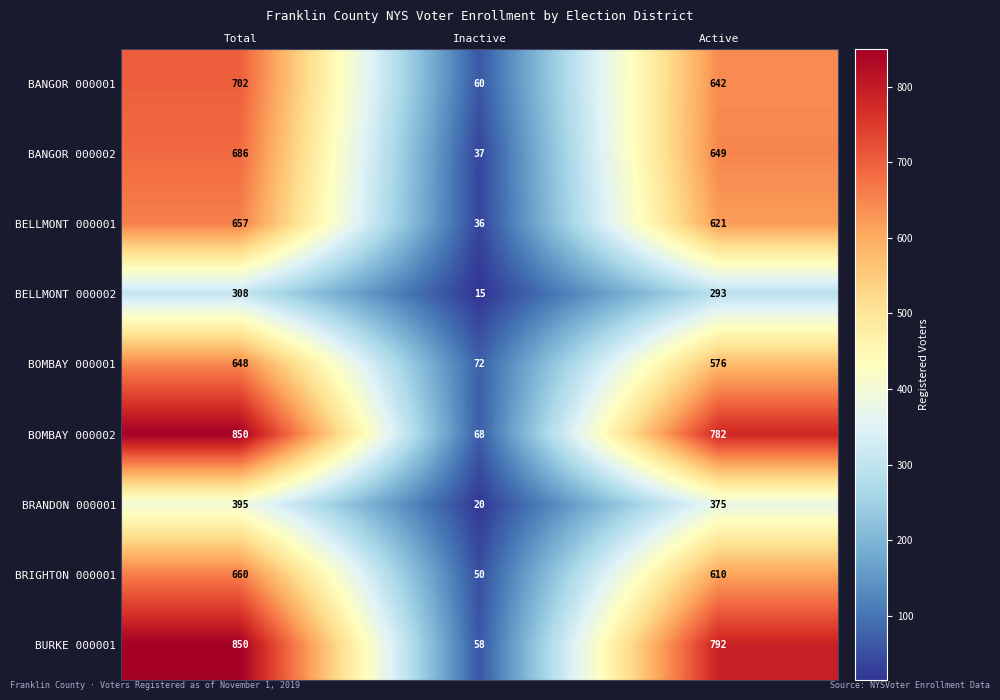

What is the difference between the BRIGHTON 000001 values at Inactive and Total?

610